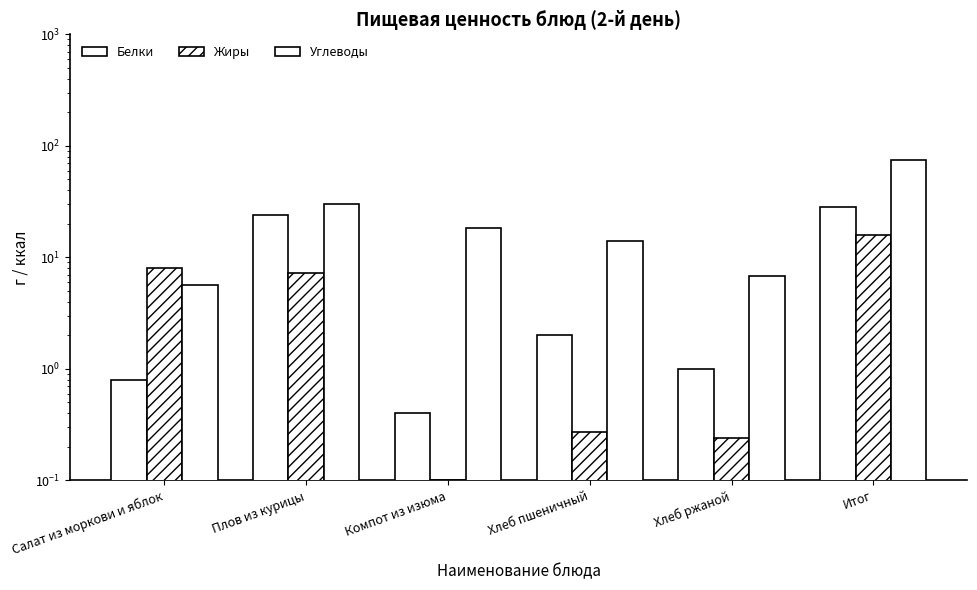

True or false: Белки has a value of 24.0 at Плов из курицы.

True